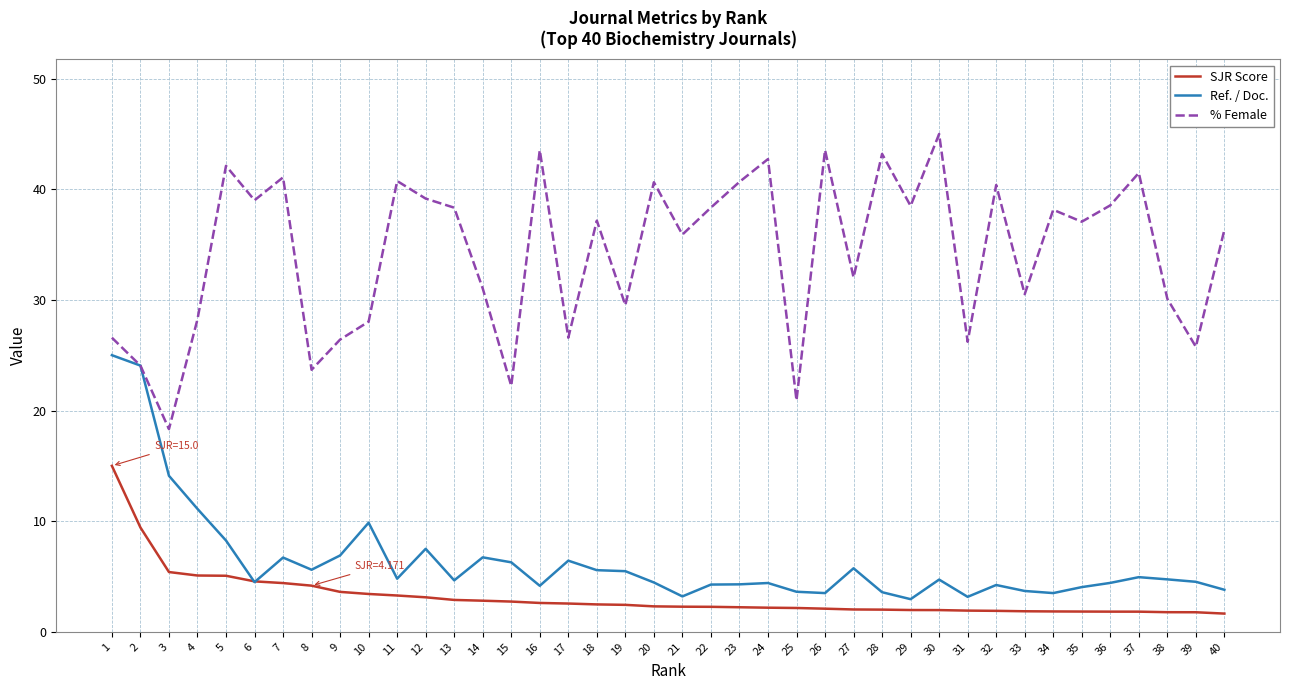

At 19, list the series in order from largest to smallest.

% Female, Ref. / Doc., SJR Score